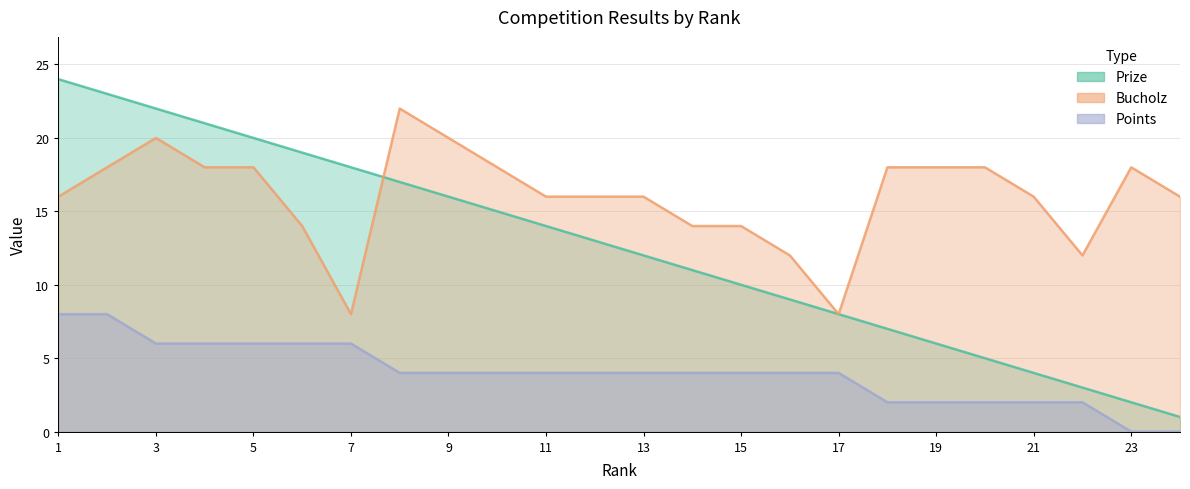

What is the difference between the maximum and minimum values in the Prize series?

23